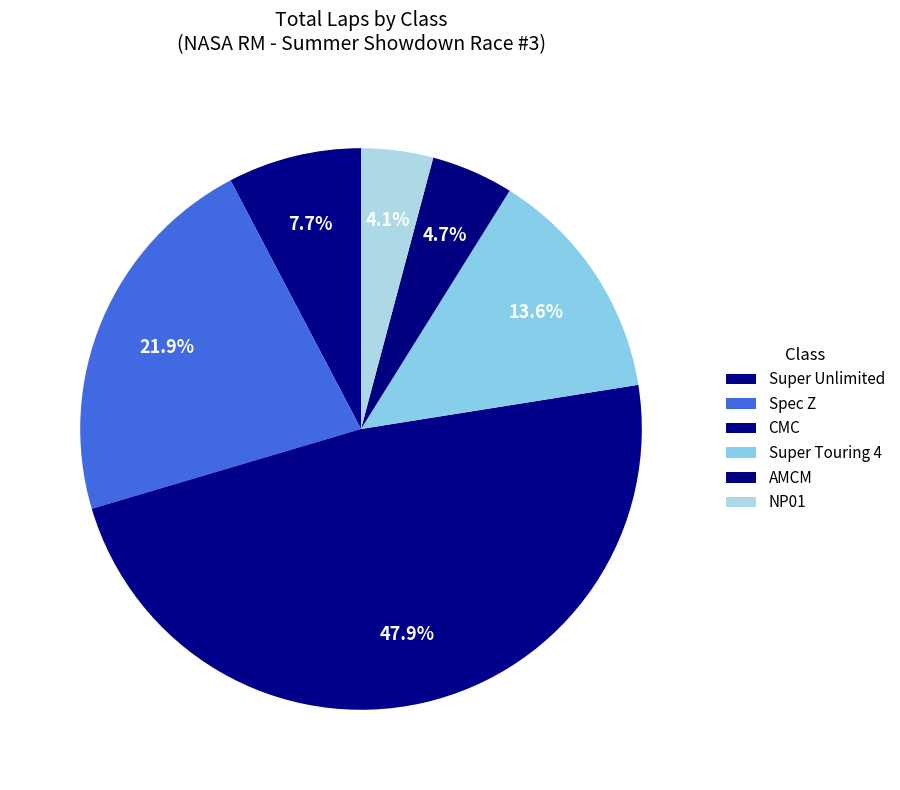

What is the change in value from Super Touring 4 to AMCM?

-4